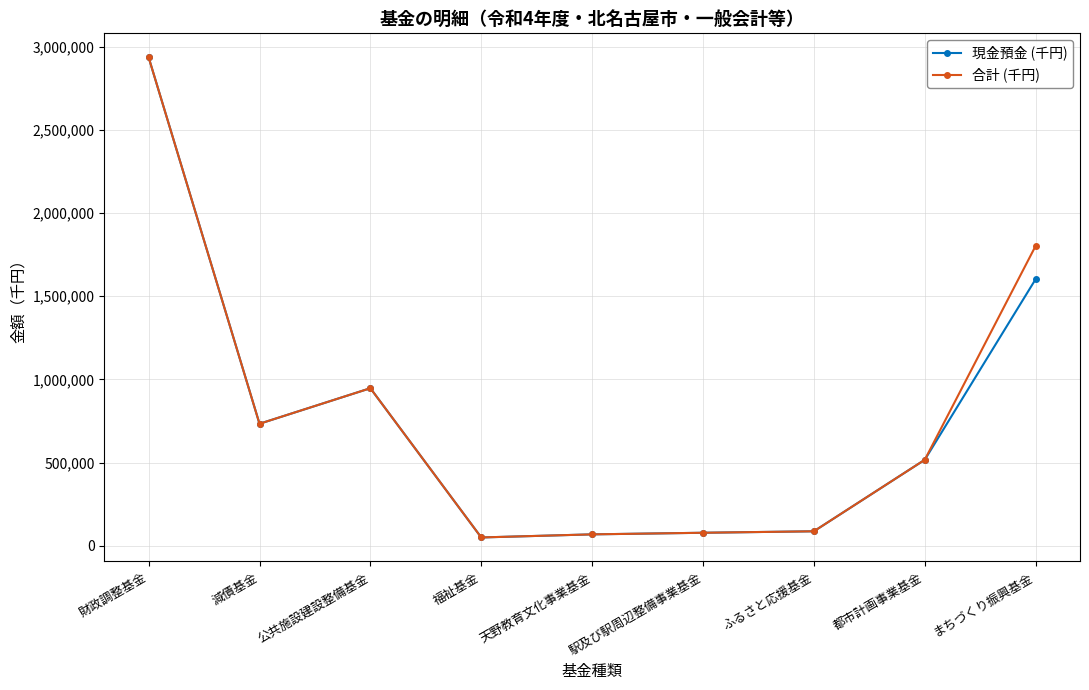

What is the approximate value of 現金預金 (千円) at 駅及び駅周辺整備事業基金?

78438